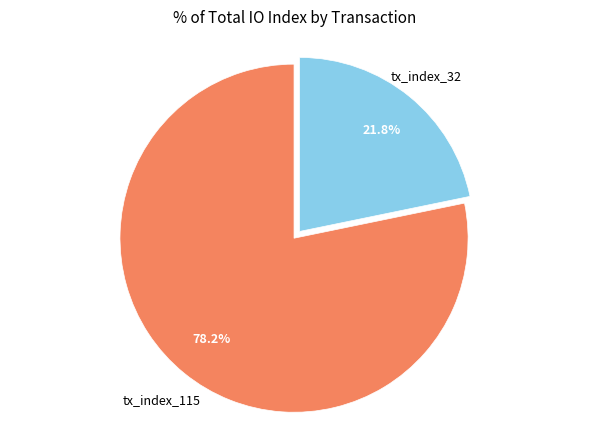

Is tx_index_115 the majority of the pie?

Yes